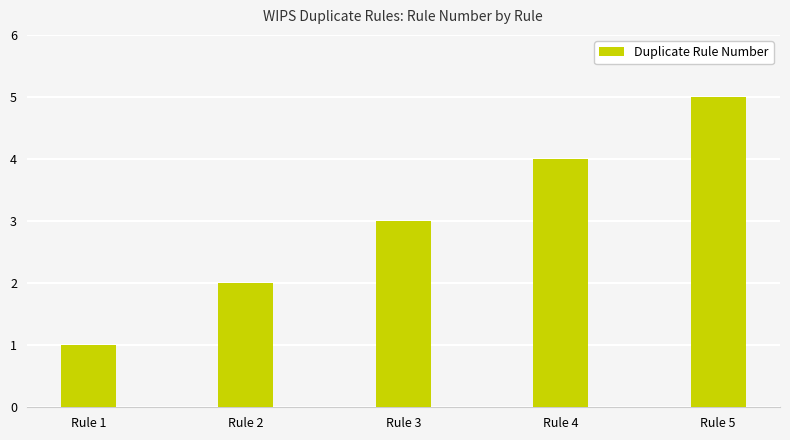

Which label corresponds to the smallest value in the chart?

Rule 1